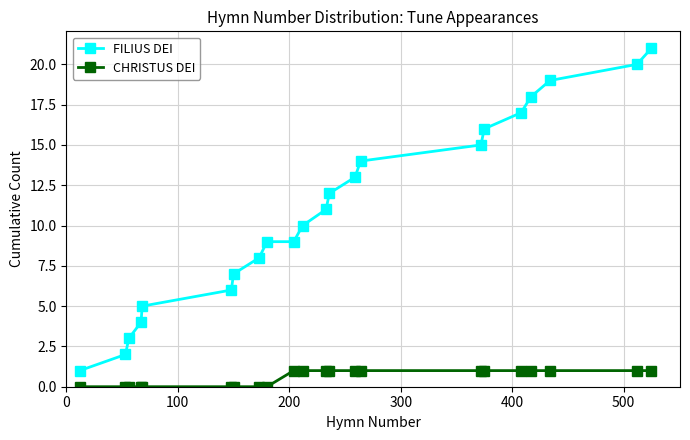

True or false: CHRISTUS DEI and FILIUS DEI cross at least once.

False